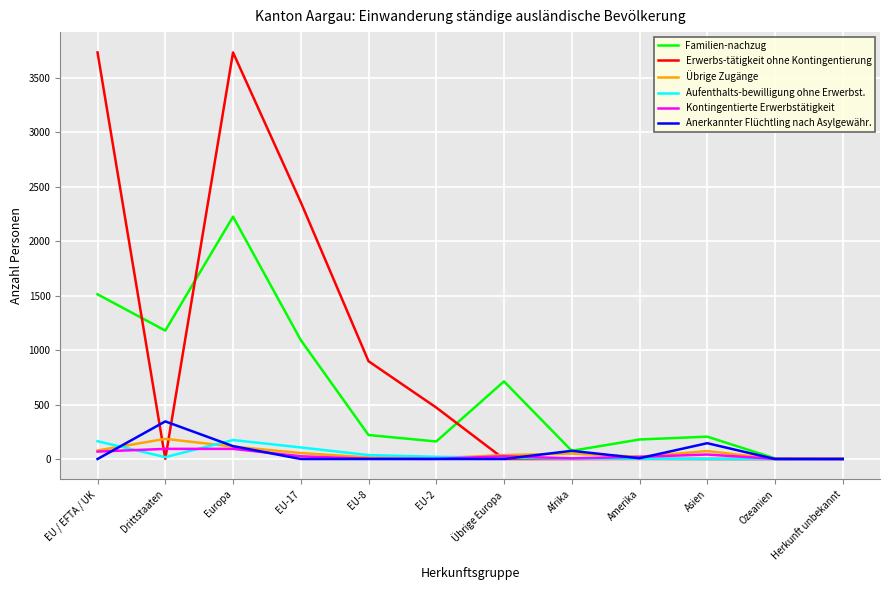

Which series has the largest range (max minus min)?

Erwerbs-tätigkeit ohne Kontingentierung